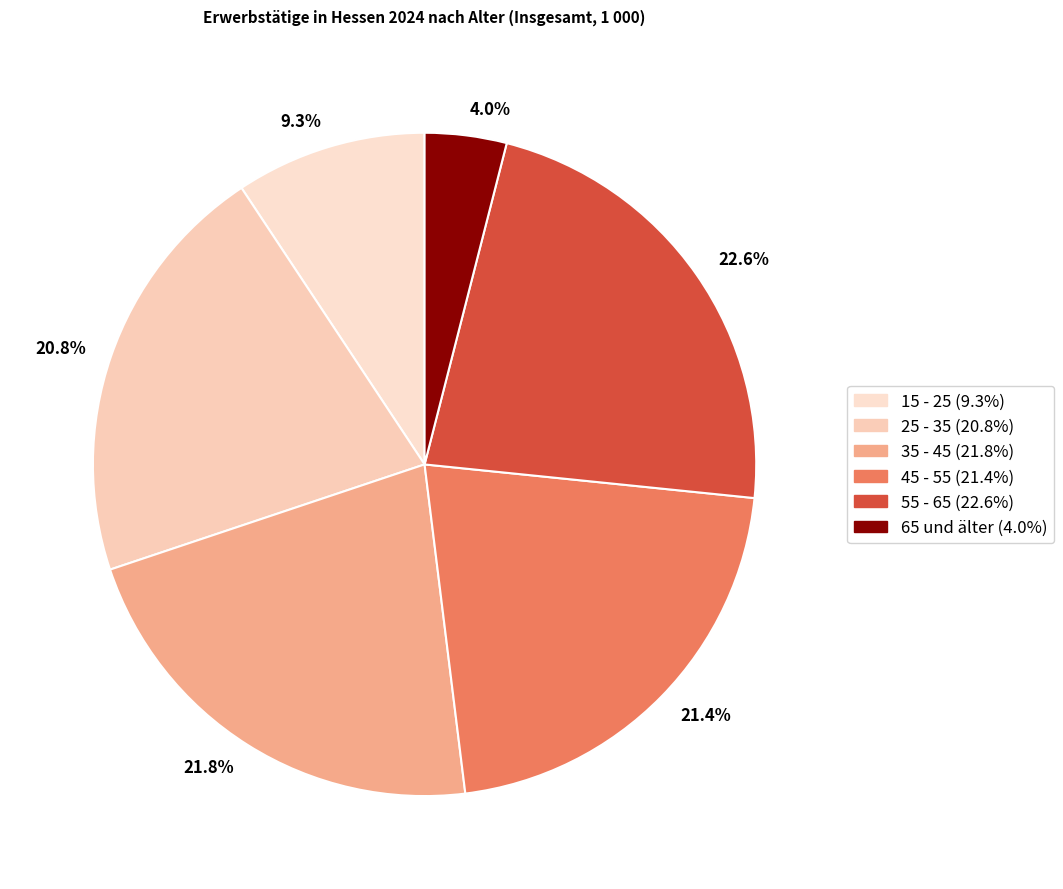

Which has a higher value, 21.4% or 4.0%?

21.4%